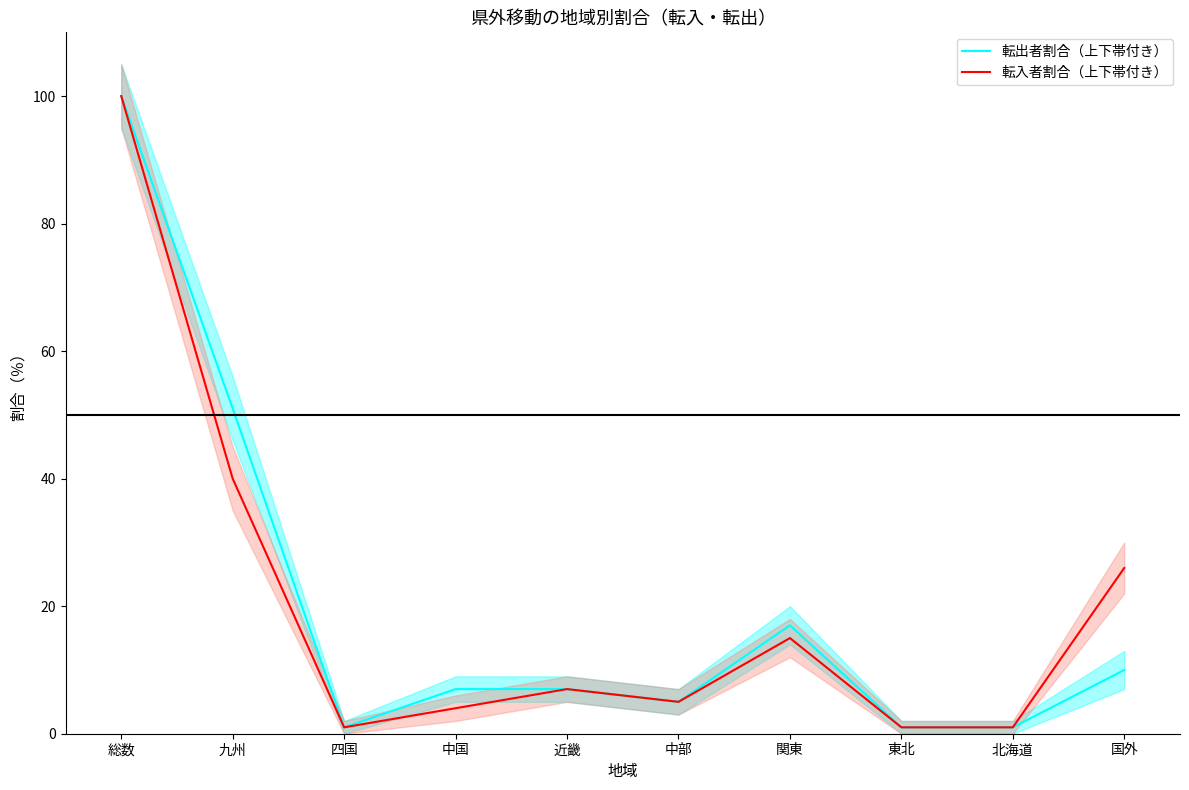

What is the difference between the maximum and minimum values in the 転入者割合（上下帯付き） series?

99